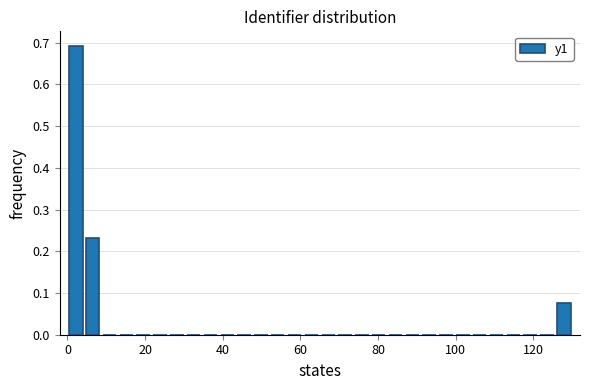

Read against the x-axis, roughly where is the centre of the tallest bar?

2